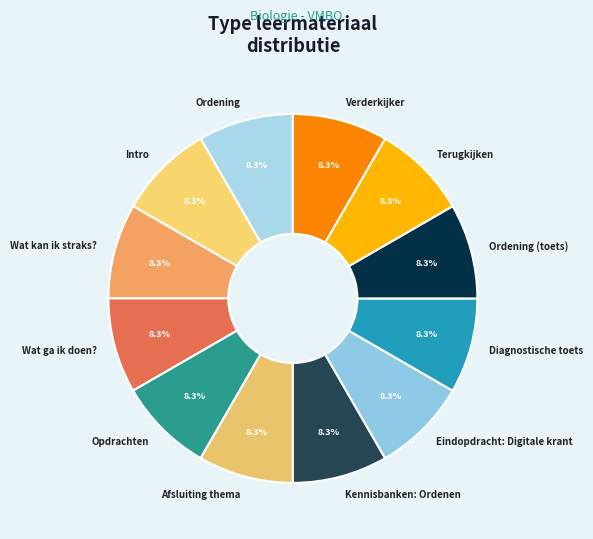

The Wat ga ik doen? slice represents 8% of the pie. True or false?

True